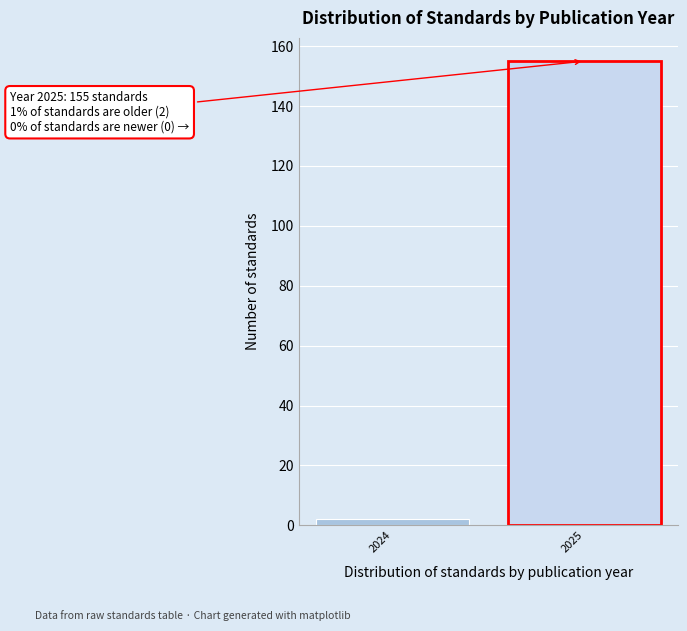

Reading left to right, extract all data points from this chart.

2	155